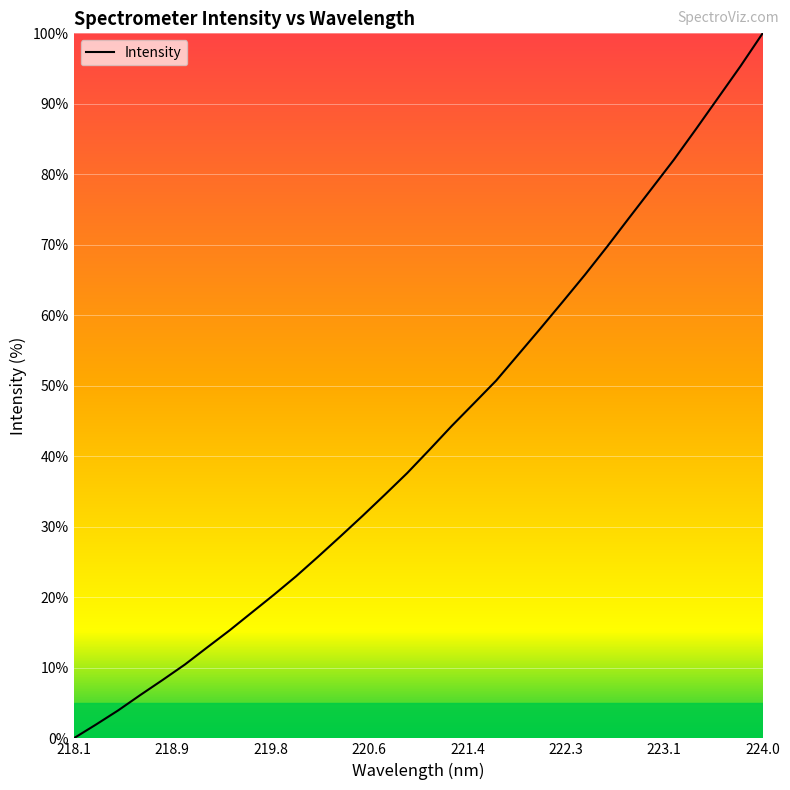

What is the maximum value shown in the chart?

100.0